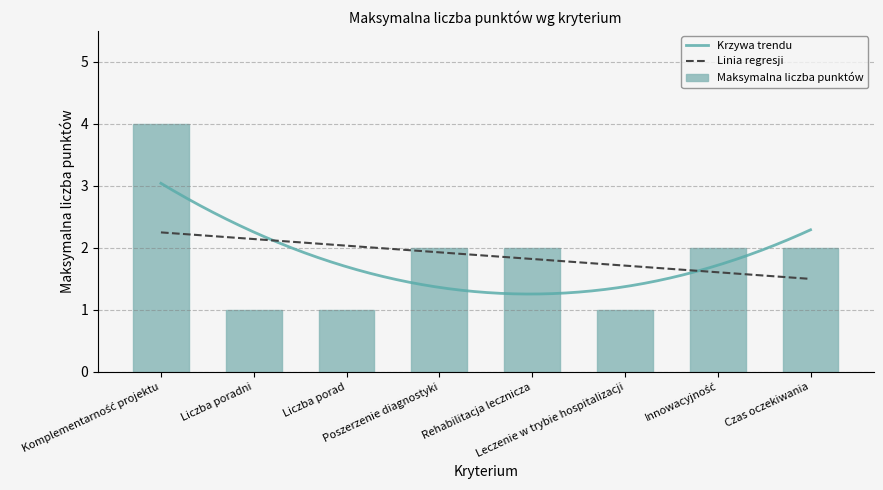

What is the sum of the values at Liczba poradni and Poszerzenie diagnostyki?

3